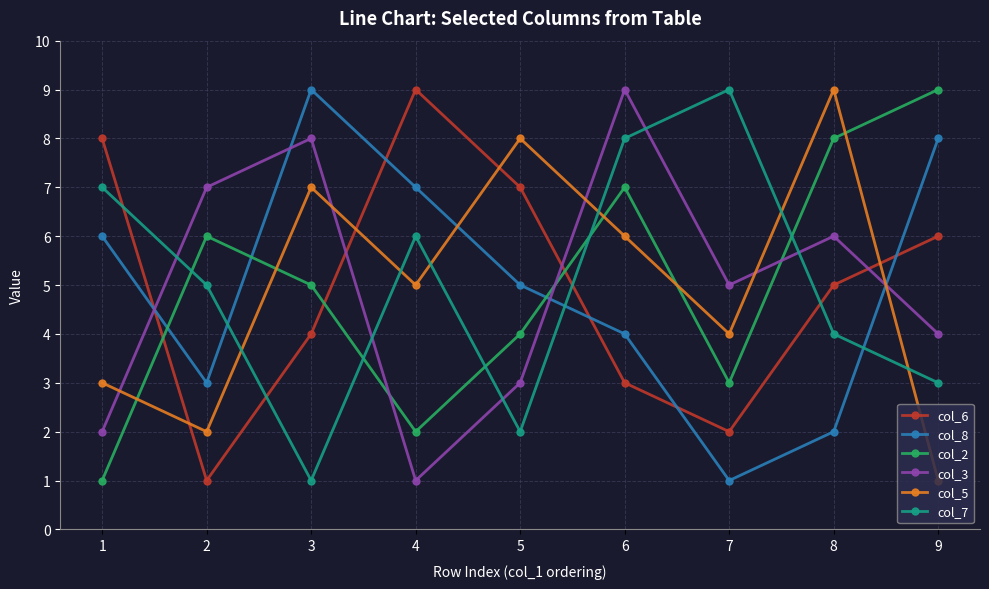

Rank the categories by col_2 value from highest to lowest.

9, 8, 6, 2, 3, 5, 7, 4, 1